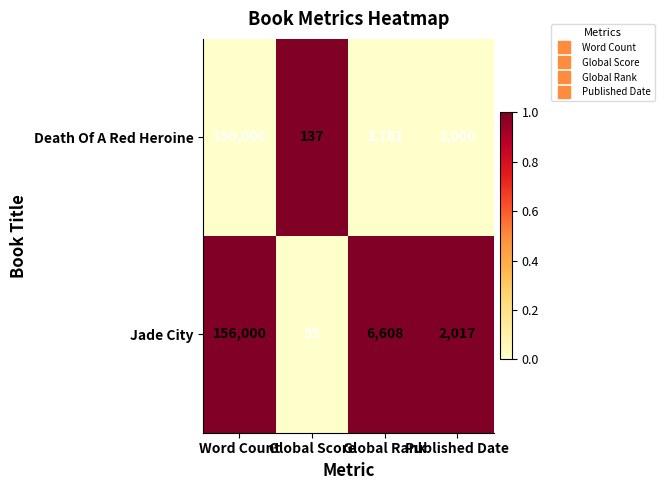

How many distinct data groups are displayed?

2